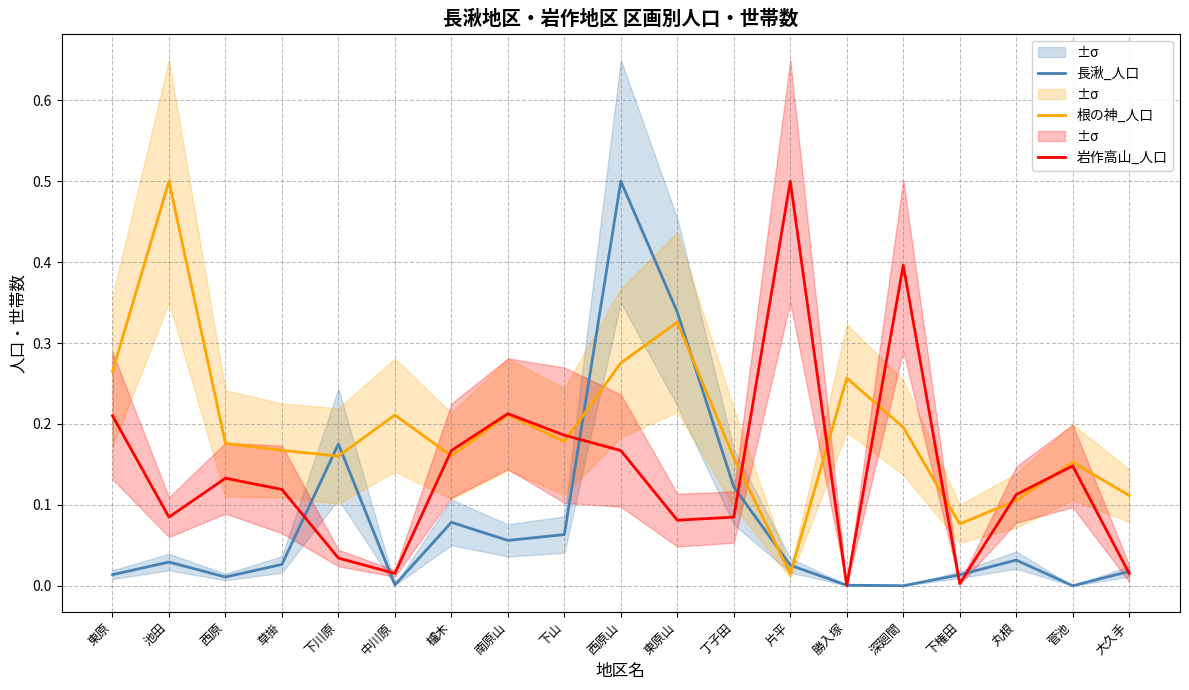

Rank the categories by 根の神_人口 value from highest to lowest.

池田, 東原山, 西原山, 東原, 勝入塚, 南原山, 中川原, 深廻間, 下山, 西原, 草掛, 櫨木, 下川原, 丁子田, 菅池, 大久手, 丸根, 下権田, 片平